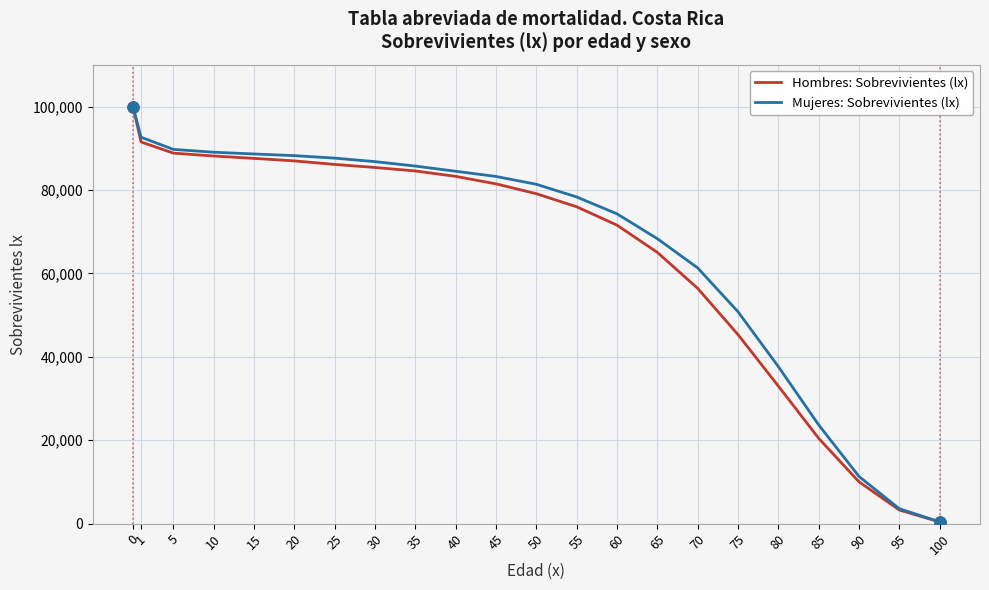

What is the maximum value shown in the chart?

100000